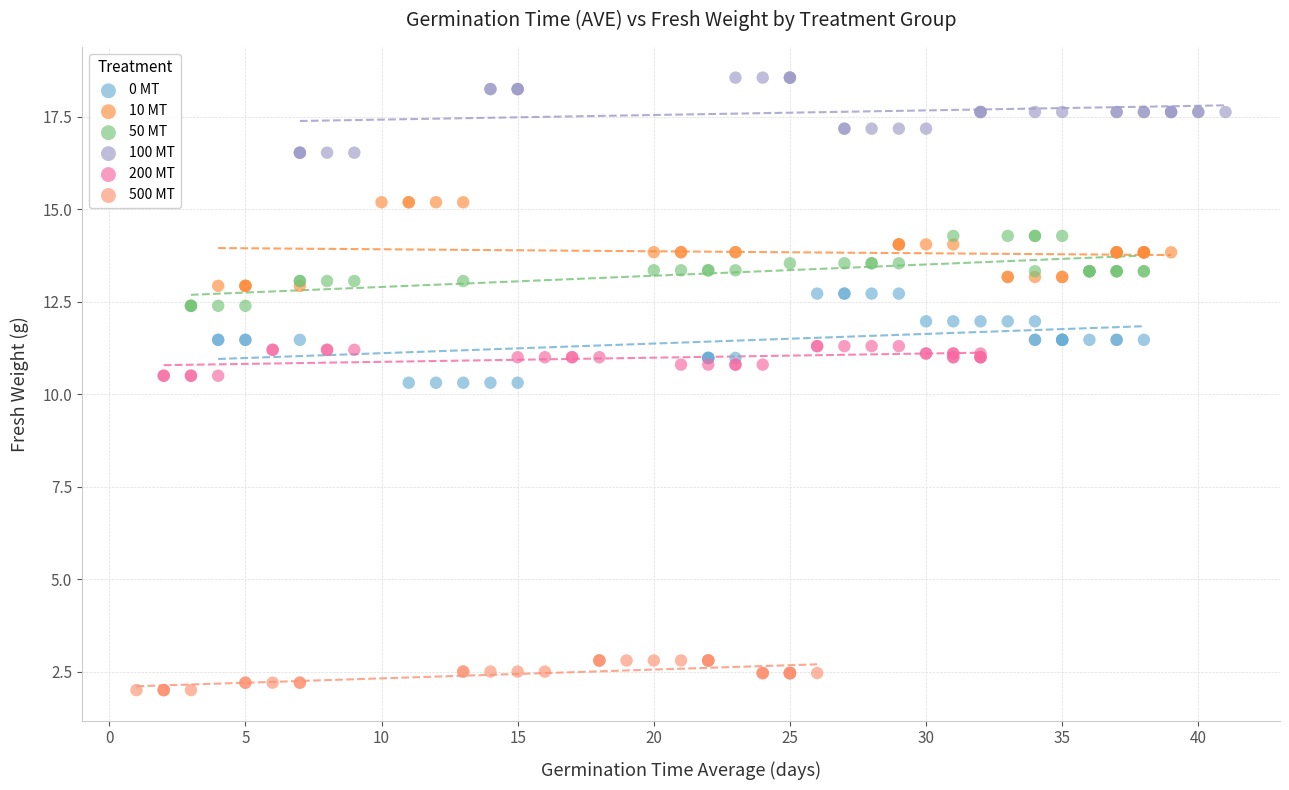

Which series reaches the minimum Y coordinate?

500 MT